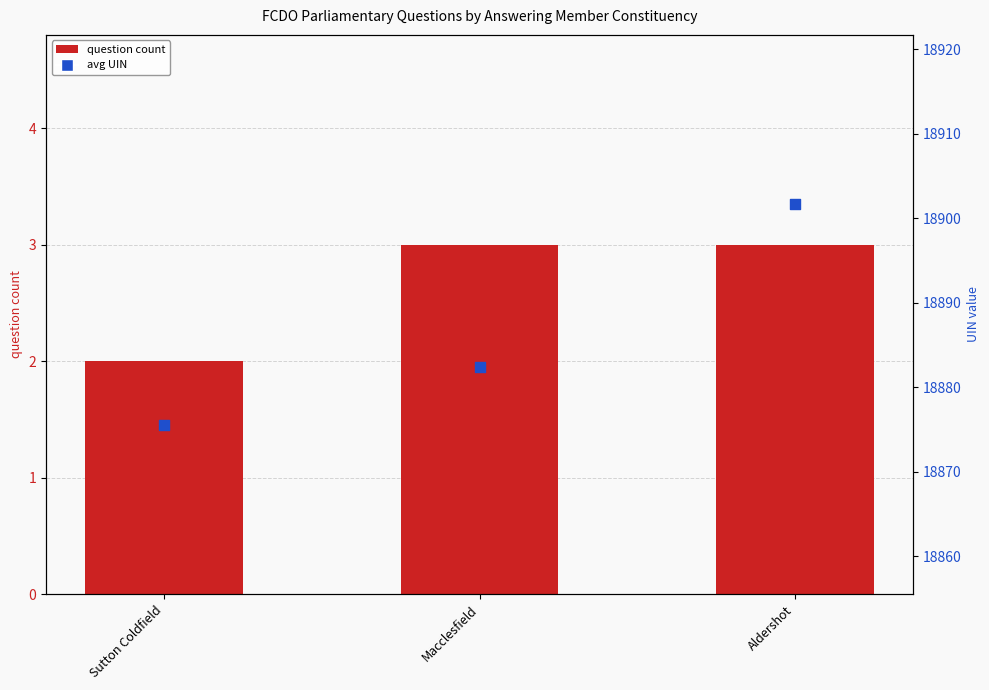

Which series reaches the minimum Y coordinate?

question count